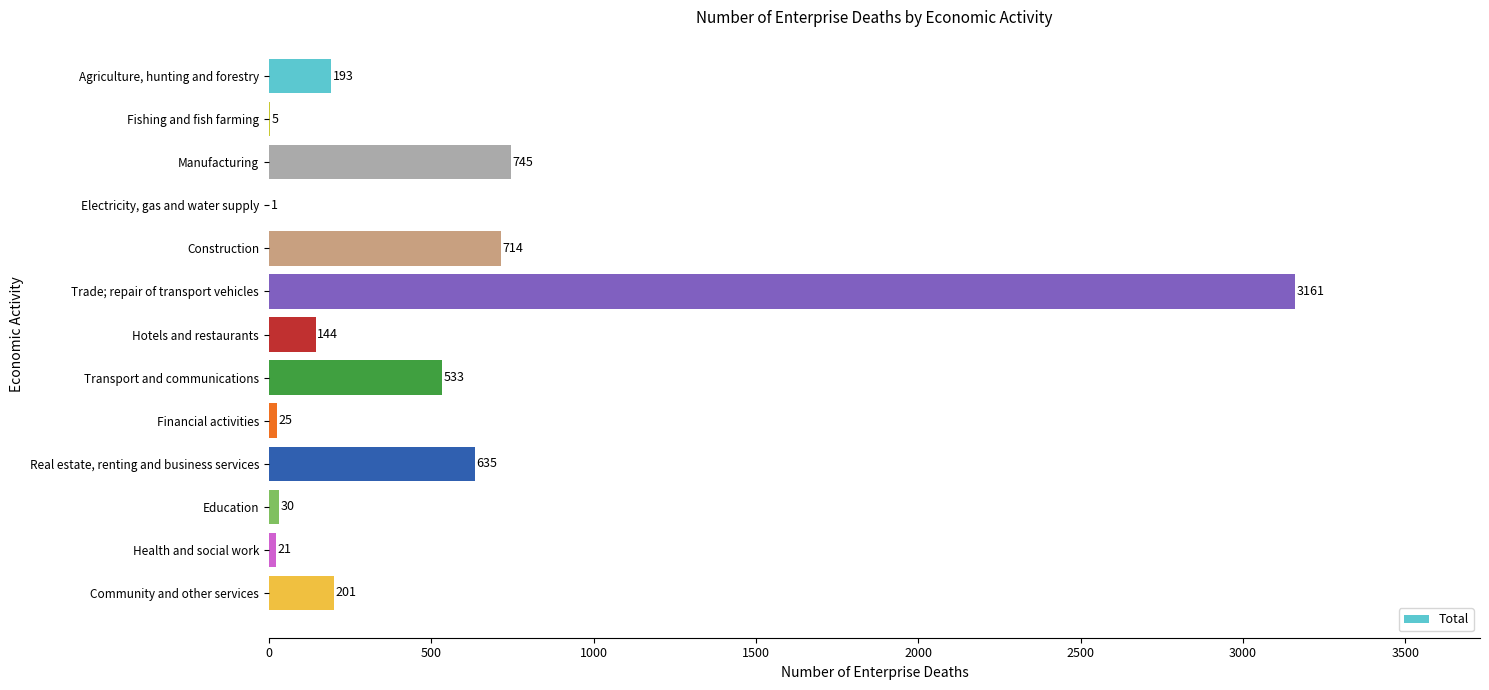

Reading bottom to top, list all the values displayed in this chart.

Community and other services=201	Health and social work=21	Education=30	Real estate, renting and business services=635	Financial activities=25	Transport and communications=533	Hotels and restaurants=144	Trade; repair of transport vehicles=3161	Construction=714	Electricity, gas and water supply=1	Manufacturing=745	Fishing and fish farming=5	Agriculture, hunting and forestry=193